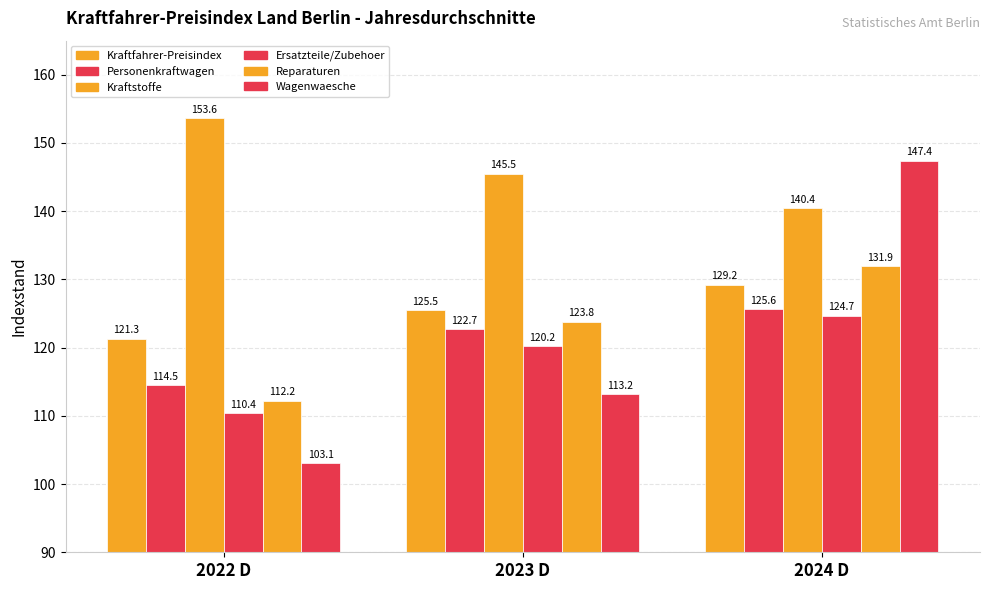

How many data points in Wagenwaesche are above 113?

2